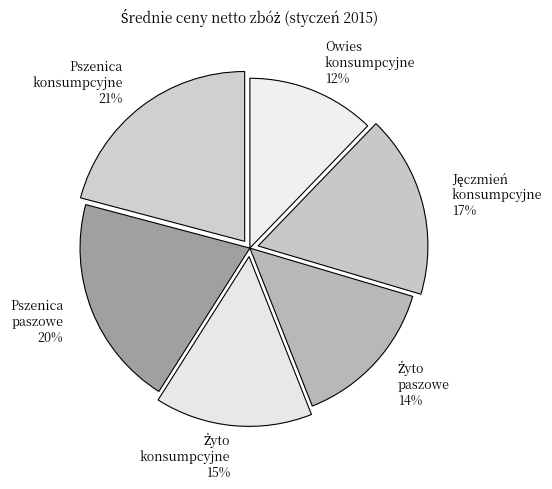

What is the smallest slice in the pie chart?

Owies konsumpcyjne